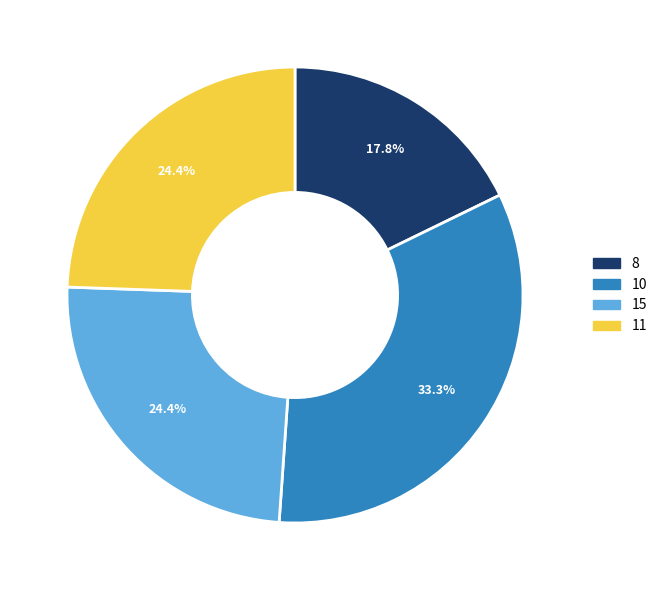

What is the total percentage of 10 and 11?

57.8%